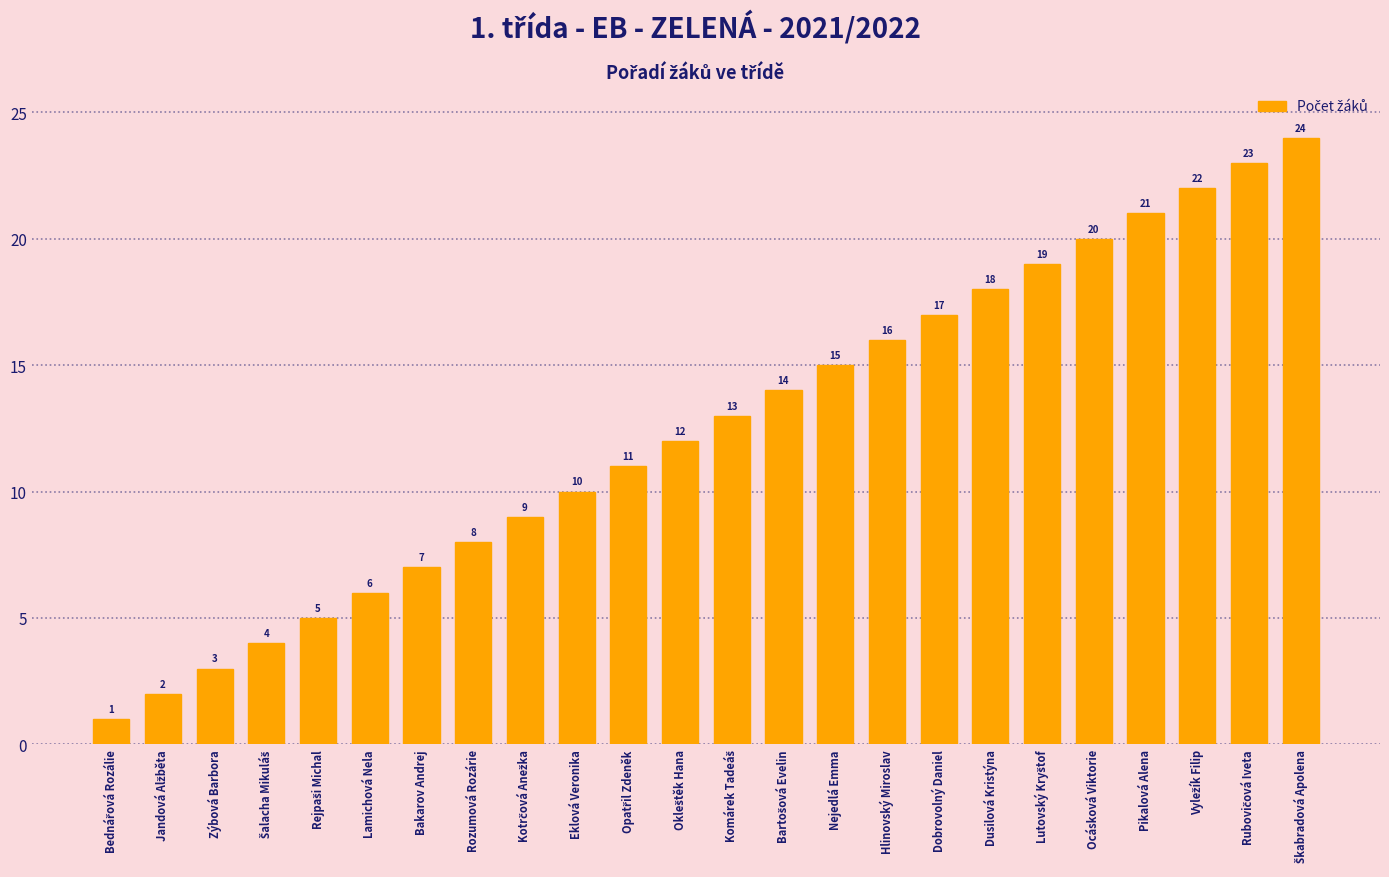

What is the difference between the maximum and second lowest values?

22